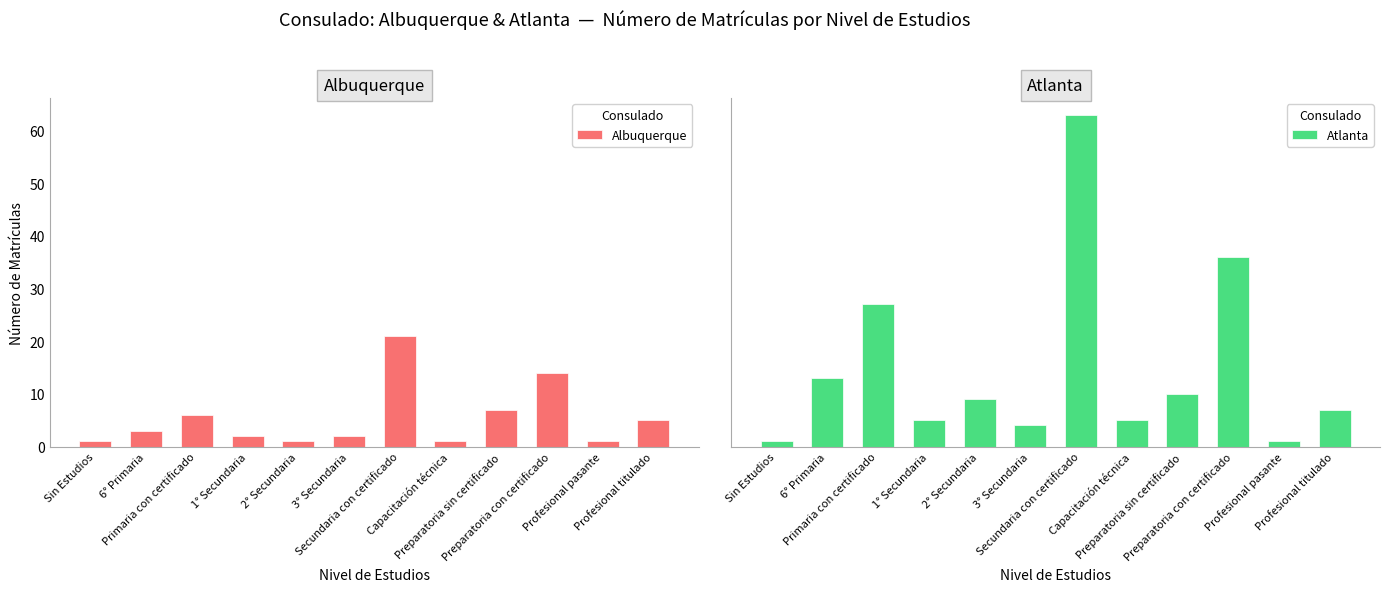

How many groups of bars are there?

12